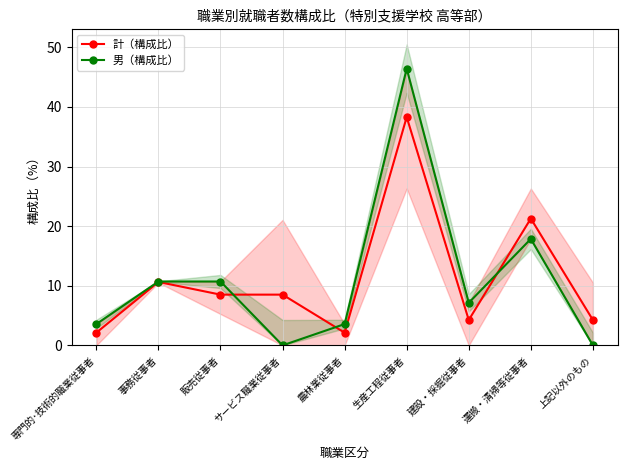

At which category is the sum across all series the highest?

生産工程従事者